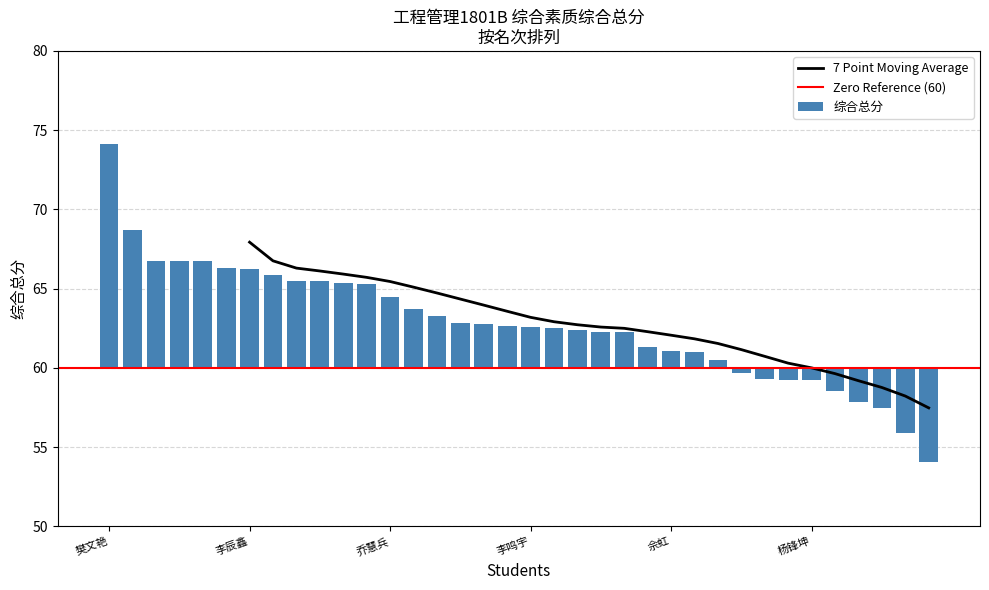

Which category has the highest value across all series?

樊文艳